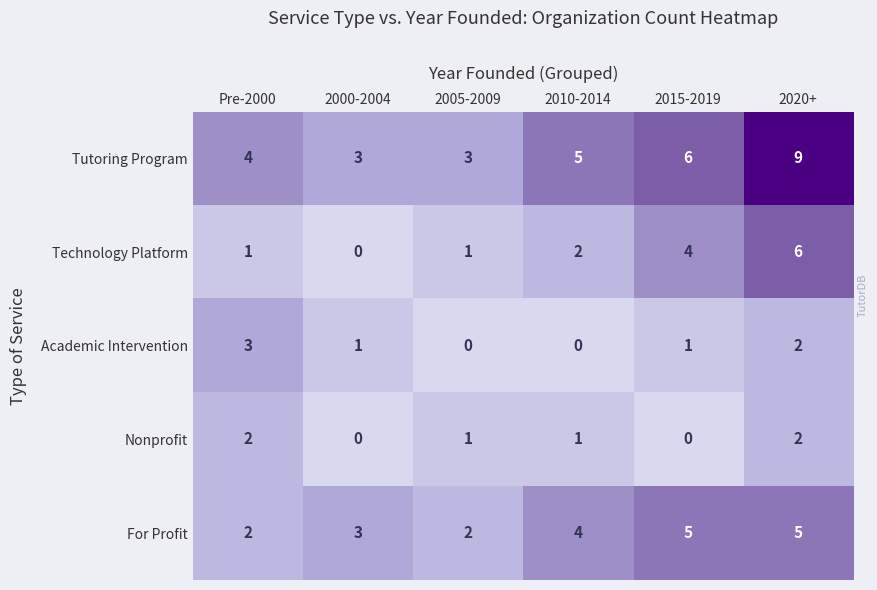

How many distinct data groups are displayed?

5